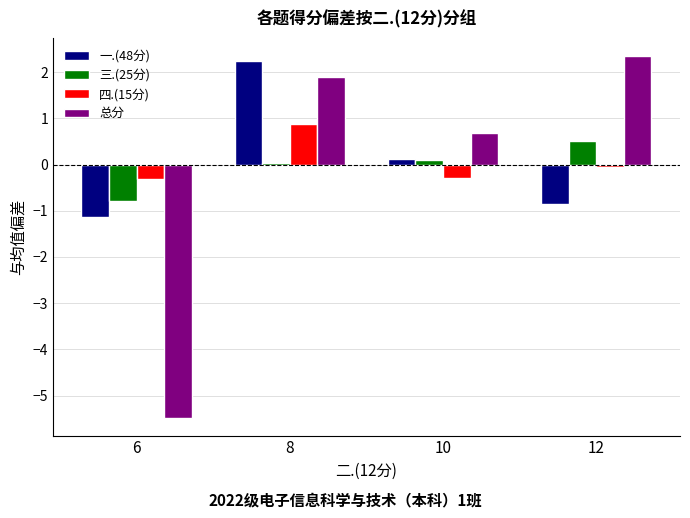

How many distinct data groups are displayed?

4